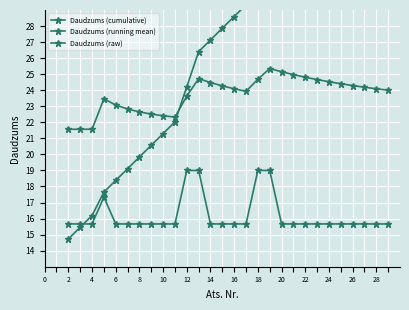

Reading right to left, extract all data points from this chart.

Daudzums (cumulative): 41.0	40.3	39.5	38.8	38.1	37.4	36.6	35.9	35.2	34.4	33.7	31.5	29.3	28.6	27.9	27.1	26.4	24.2	22.0	21.3	20.6	19.8	19.1	18.4	17.6	16.2	15.5	14.7
Daudzums (running mean): 24.0	24.1	24.2	24.3	24.4	24.5	24.7	24.8	25.0	25.2	25.4	24.7	23.9	24.1	24.3	24.5	24.7	23.6	22.3	22.4	22.5	22.6	22.8	23.1	23.5	21.6	21.6	21.6
Daudzums (raw): 15.7	15.7	15.7	15.7	15.7	15.7	15.7	15.7	15.7	15.7	19.0	19.0	15.7	15.7	15.7	15.7	19.0	19.0	15.7	15.7	15.7	15.7	15.7	15.7	17.3	15.7	15.7	15.7